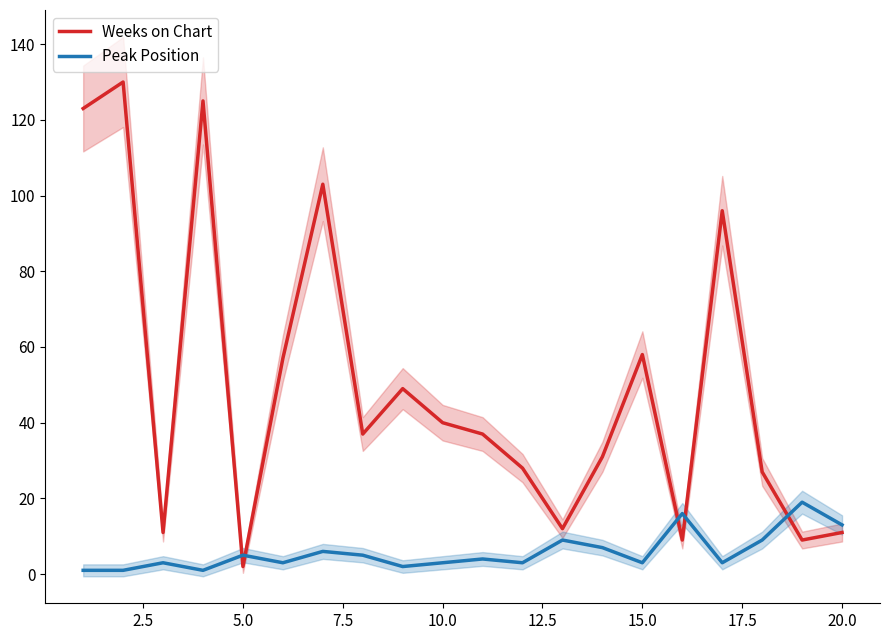

What is the maximum value for Peak Position?

19